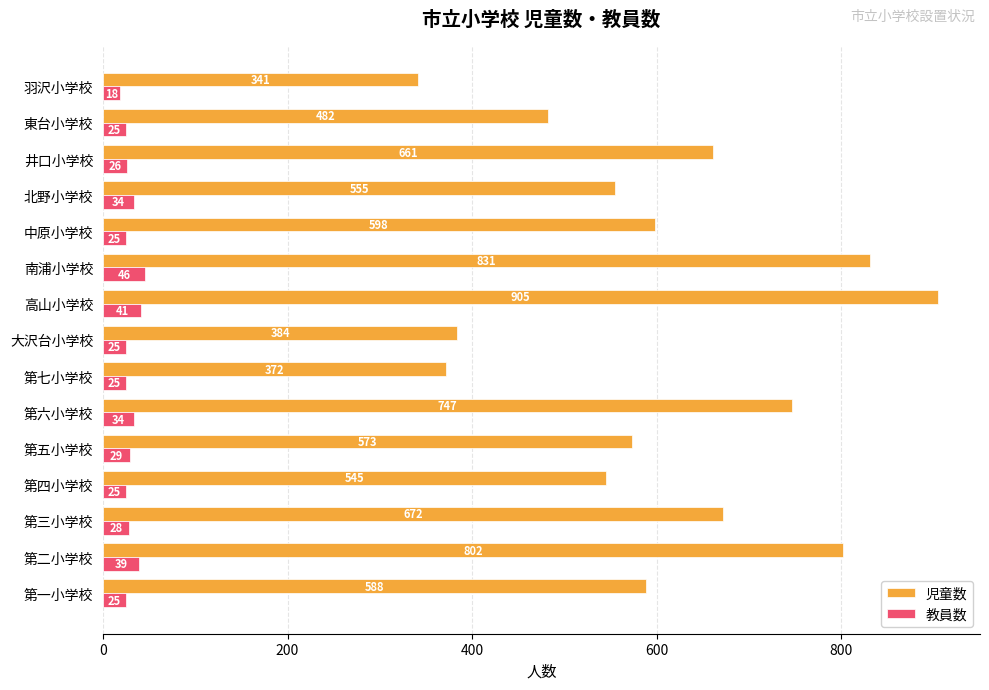

The 児童数 series shows 545 at 第四小学校. True or false?

True